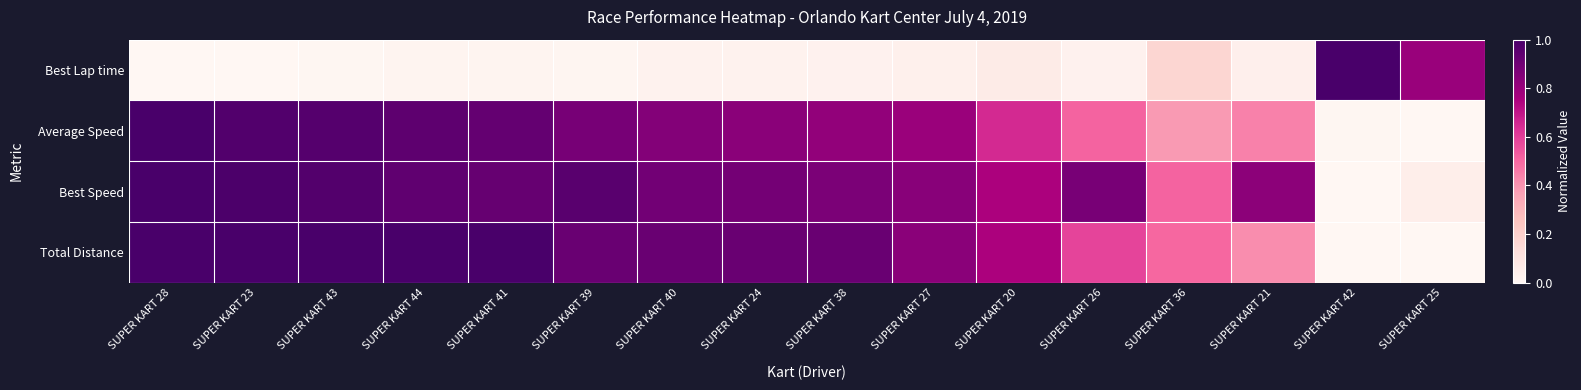

At how many categories does at least one series exceed 0?

16